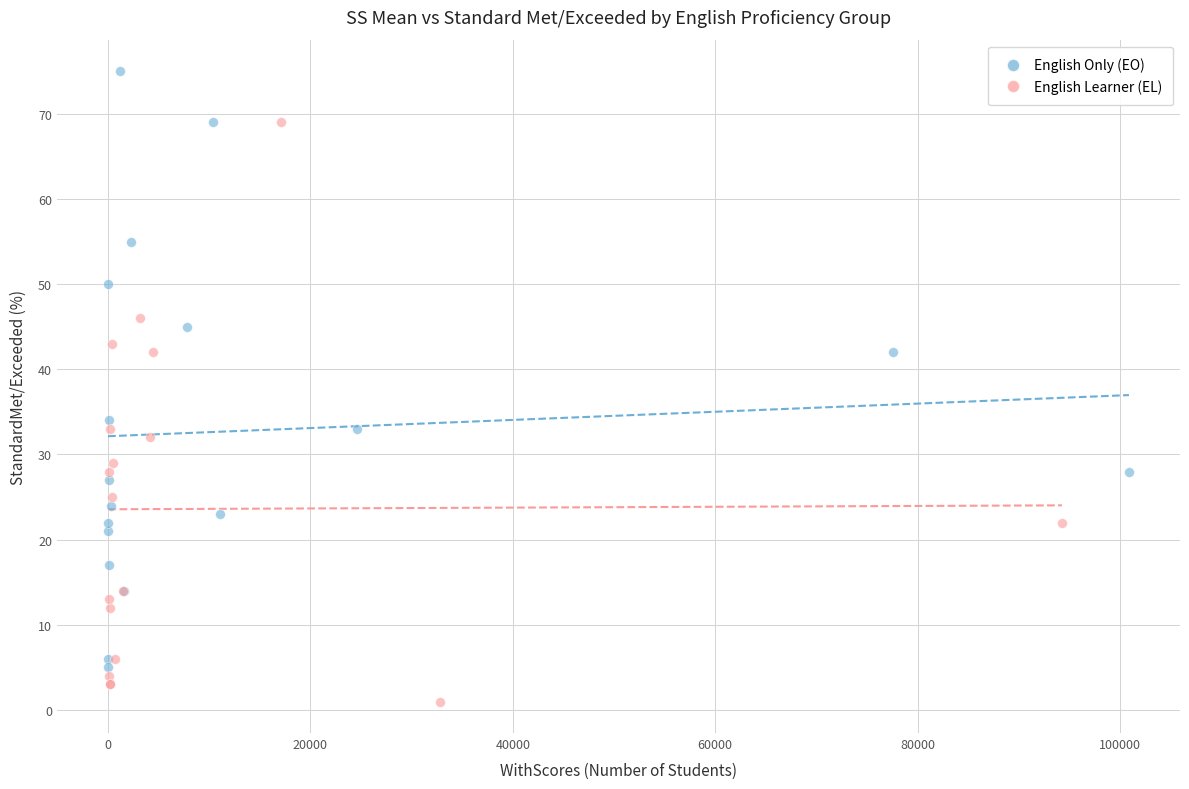

Which series reaches the minimum Y coordinate?

English Learner (EL)